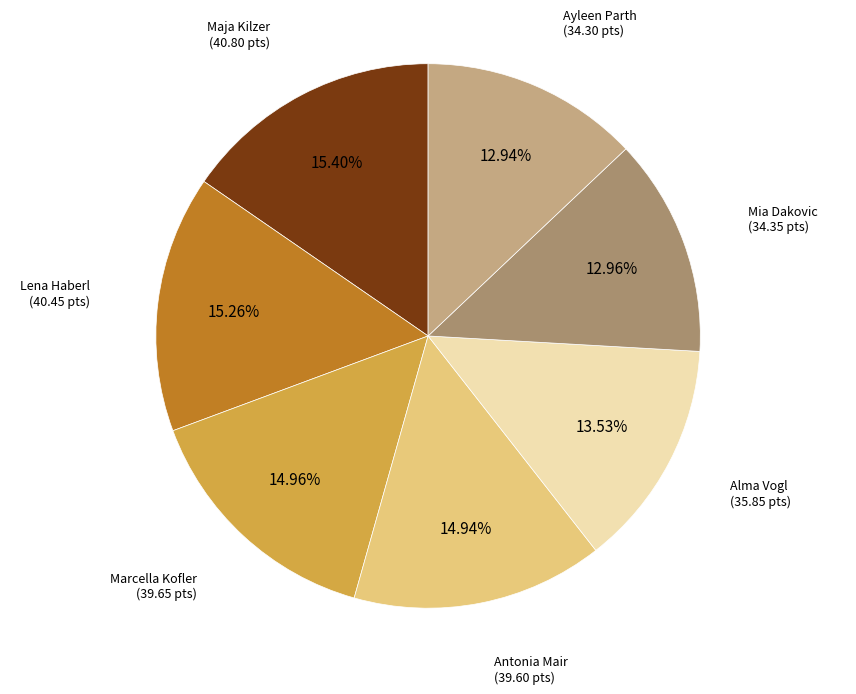

What percentage is the Lena Haberl slice, to the nearest percent?

15%